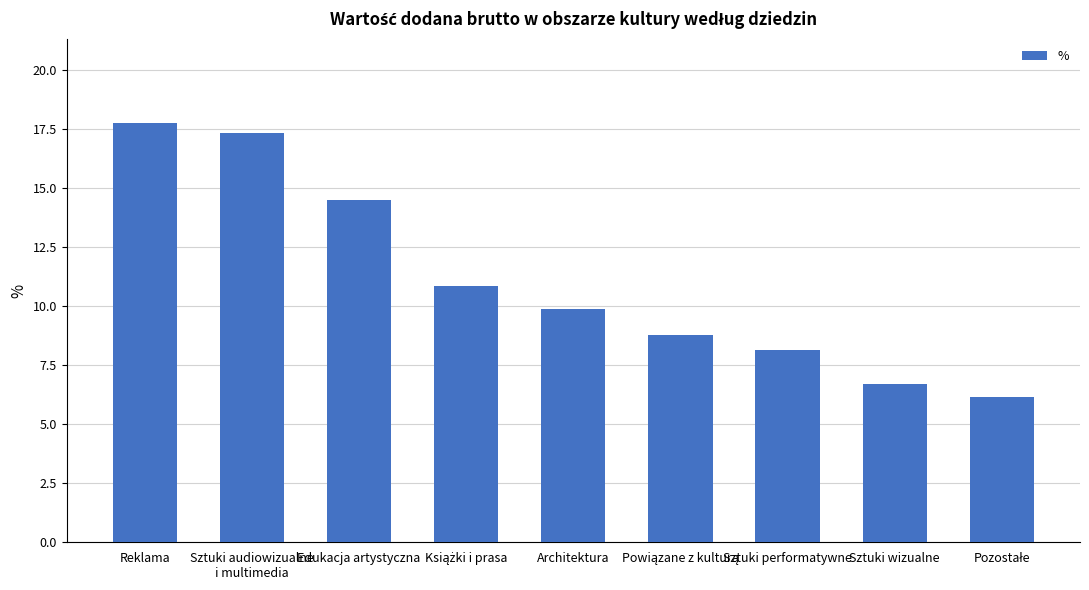

What position from the left is Sztuki performatywne?

7